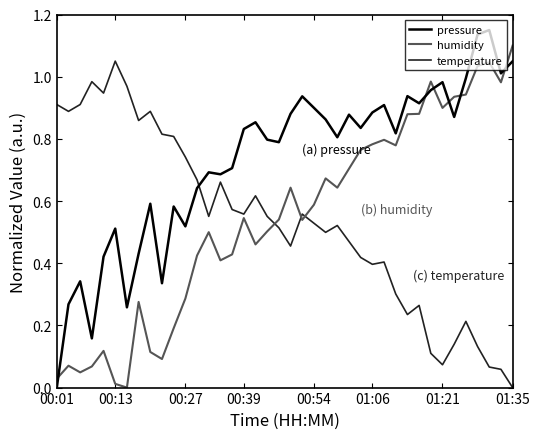

True or false: humidity and temperature cross at least once.

True